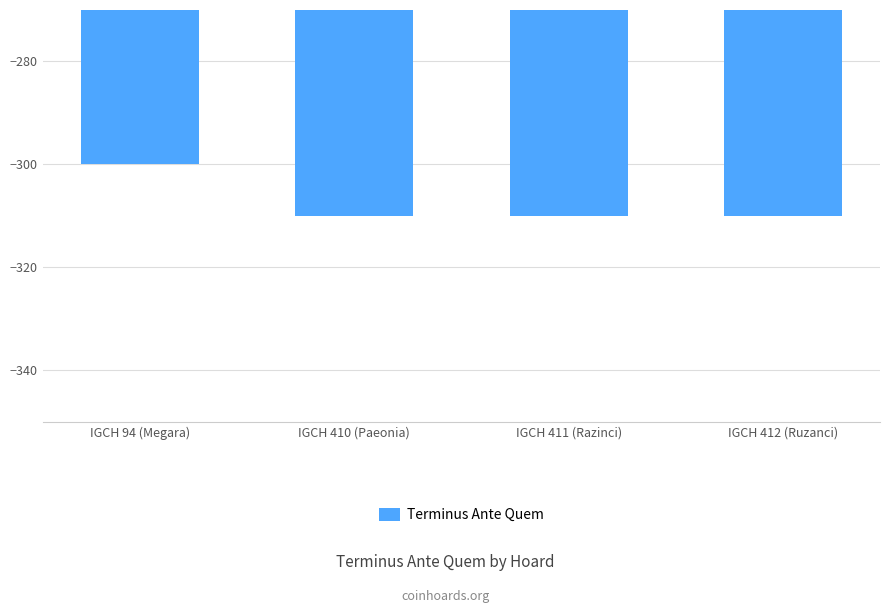

What value does the data have at IGCH 94 (Megara), to the nearest 5?

-300